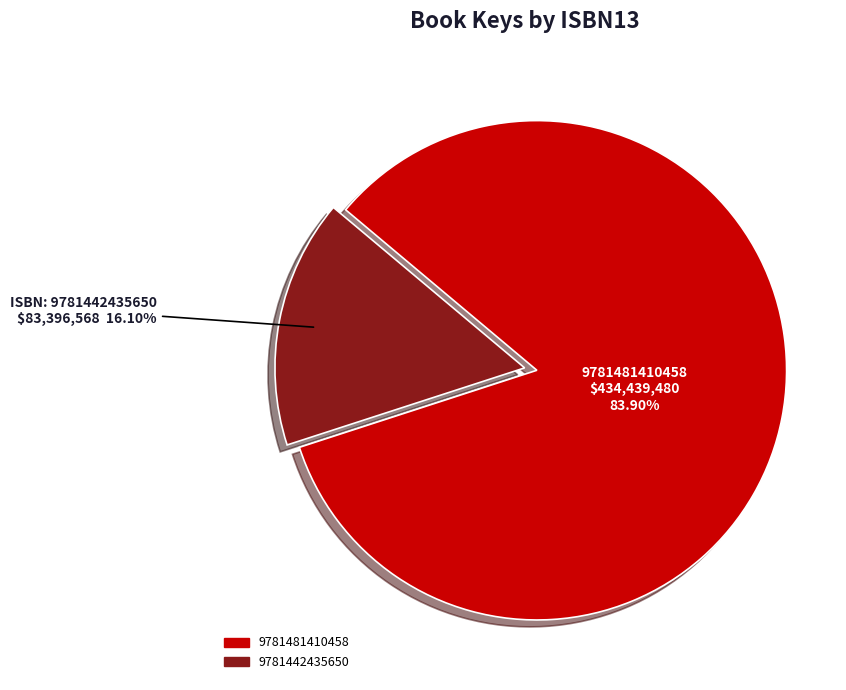

Approximately how many times larger is the value at 9781481410458 compared to 9781442435650?

5.2